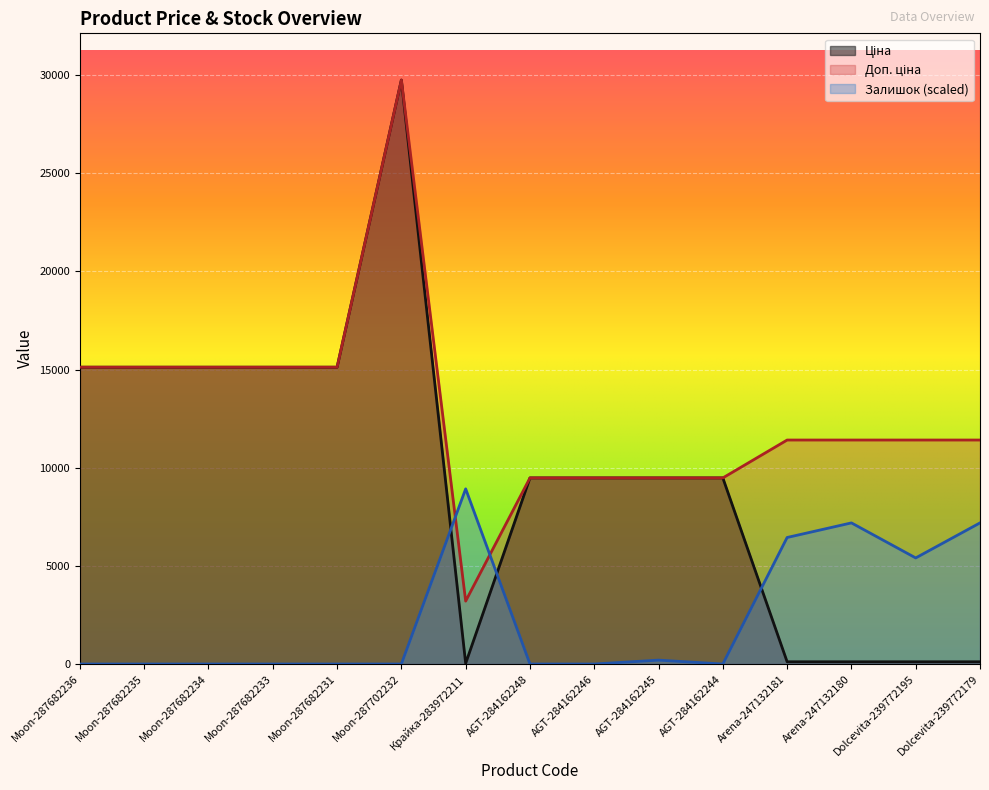

Is the value of Доп. ціна at Dolcevita-239772179 greater than the value of Ціна at Moon-287682233?

No